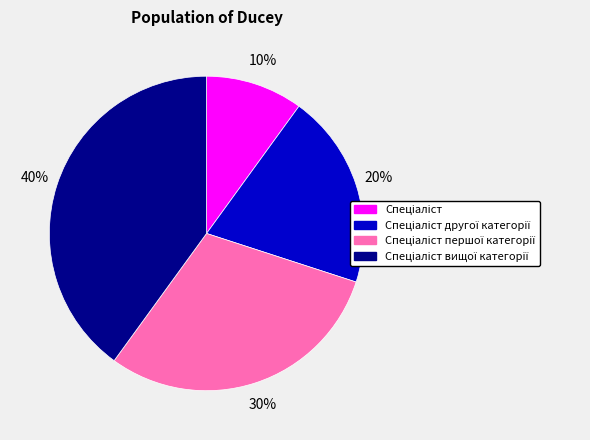

How many slices are in this pie chart?

4